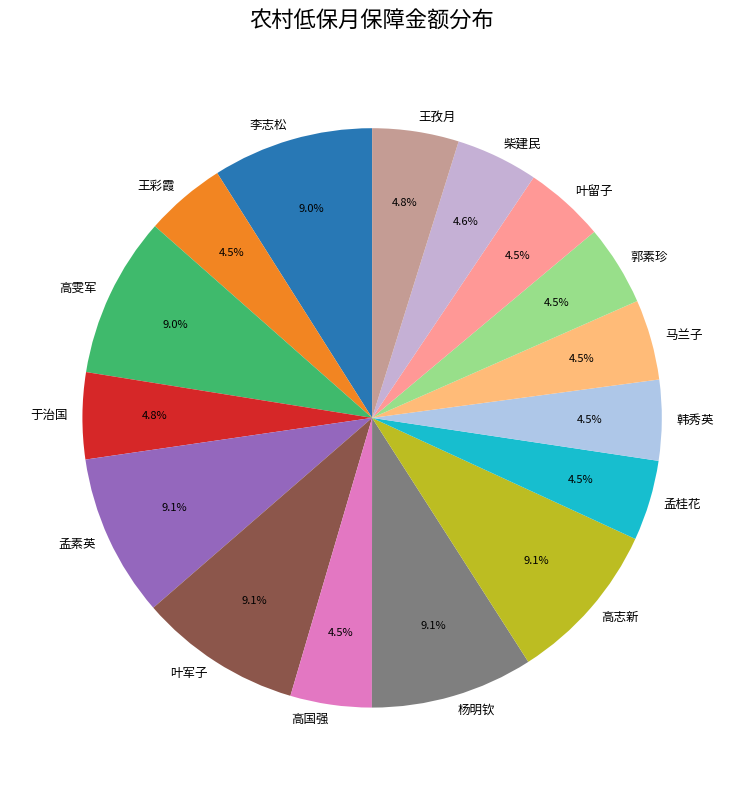

Is there a majority slice in this chart?

No